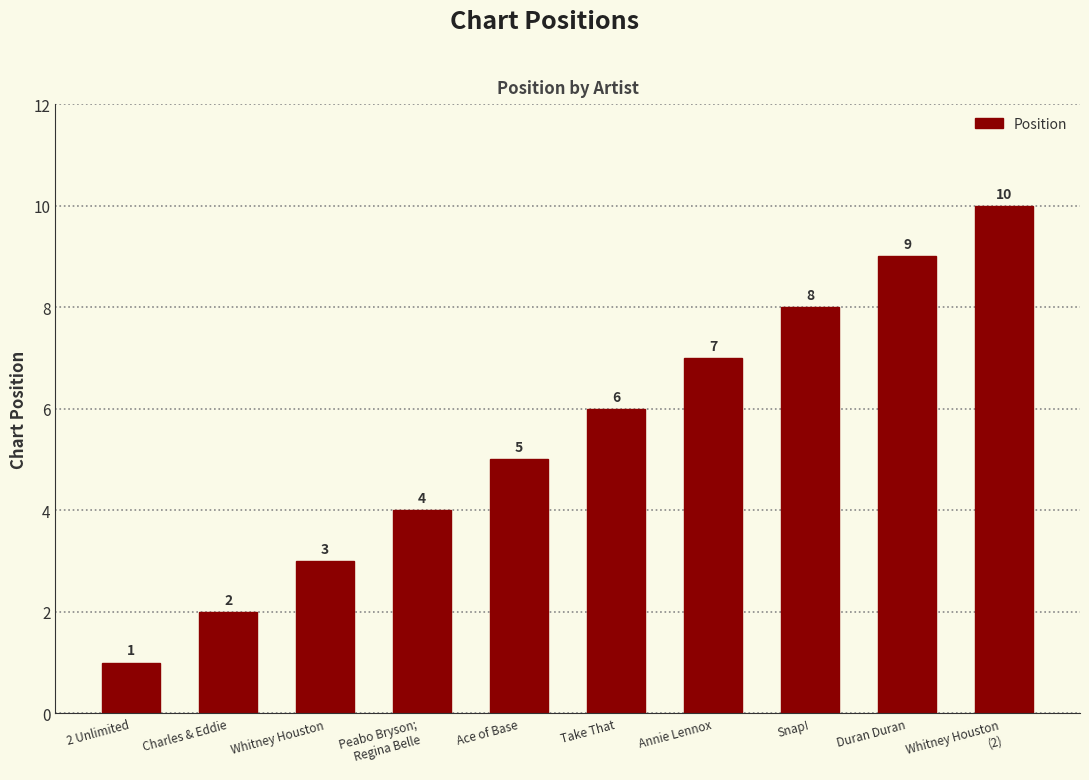

Which label corresponds to the smallest value in the chart?

2 Unlimited